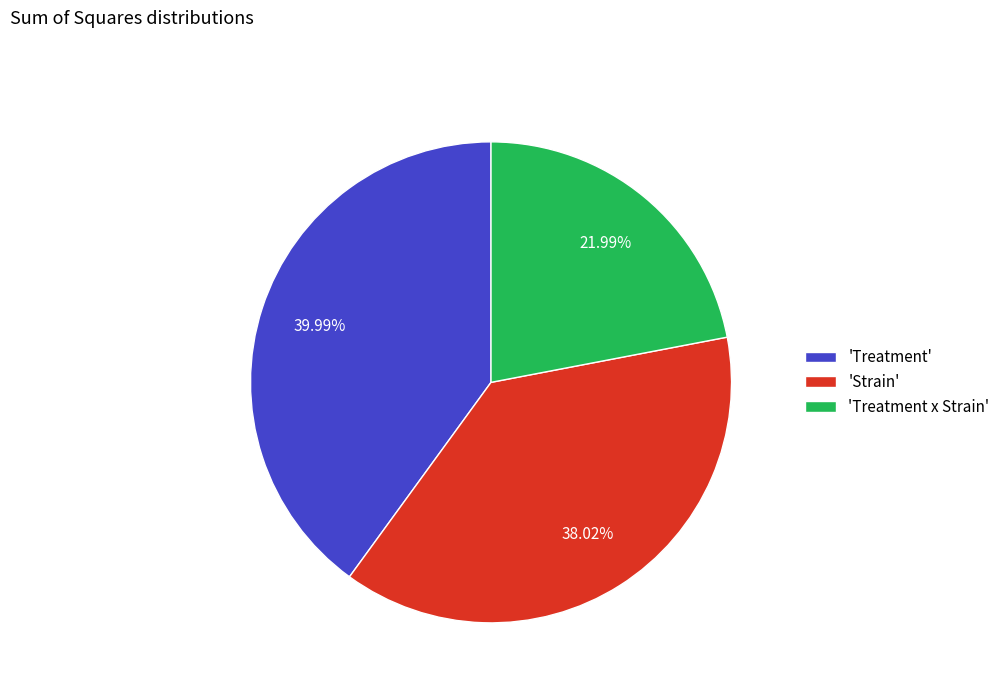

Between 'Strain' and 'Treatment x Strain', which is larger?

'Strain'